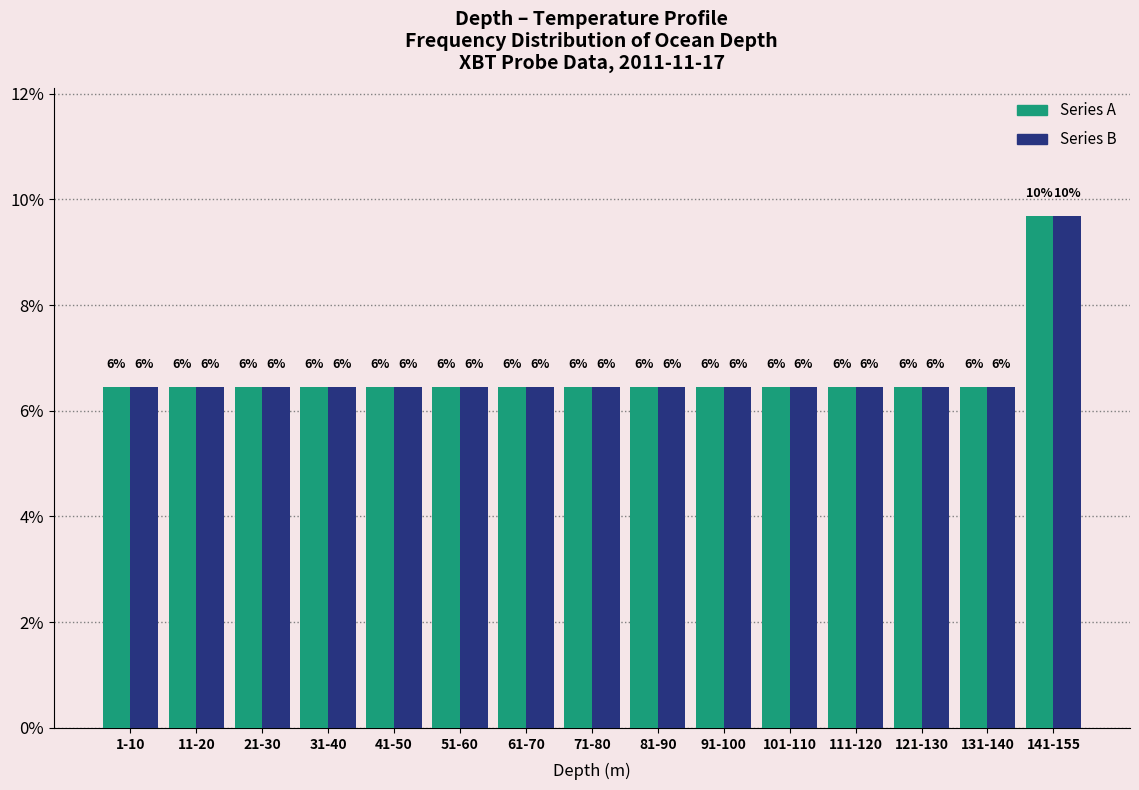

How many bars are there in each group?

2